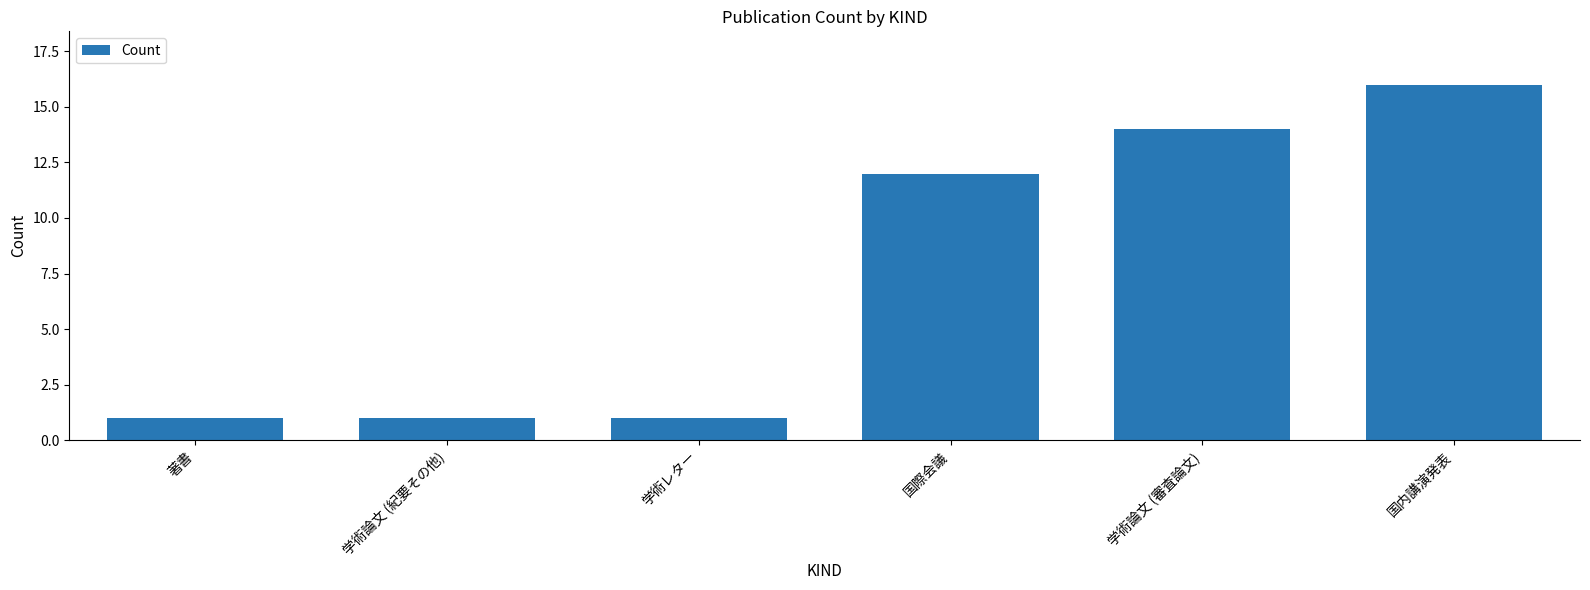

The value at 学術論文 (審査論文) is 14. True or false?

True